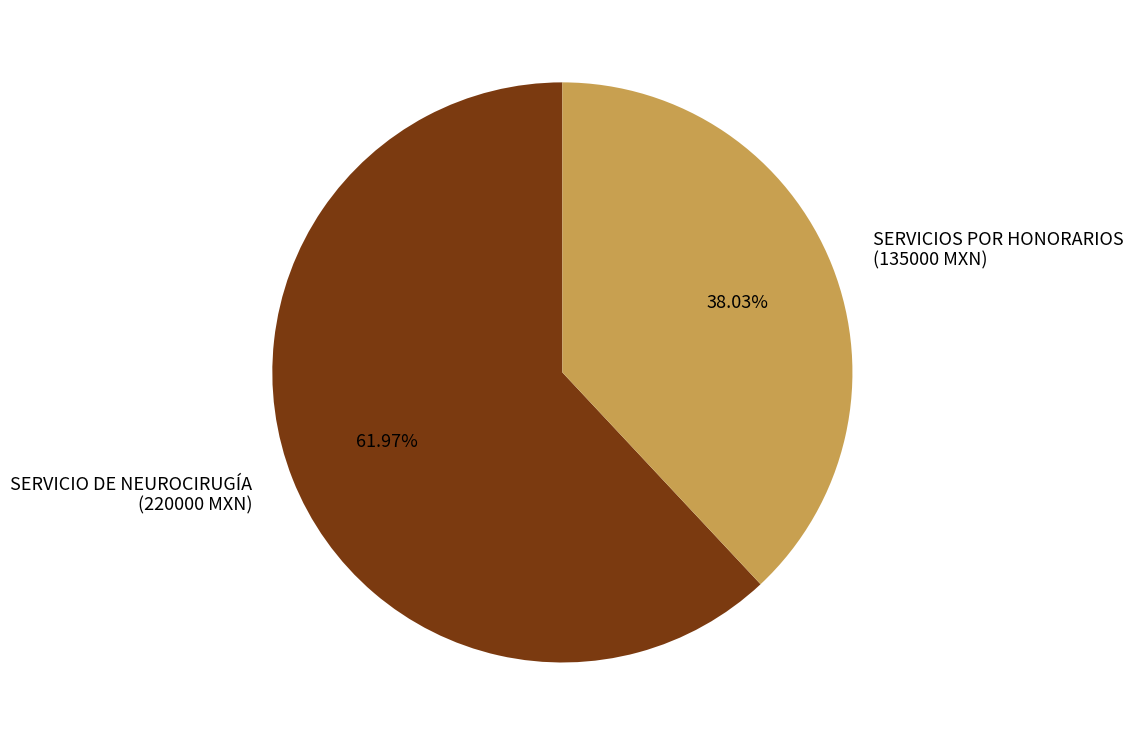

Does SERVICIOS POR HONORARIOS (135000 MXN) represent more than half of the total?

No